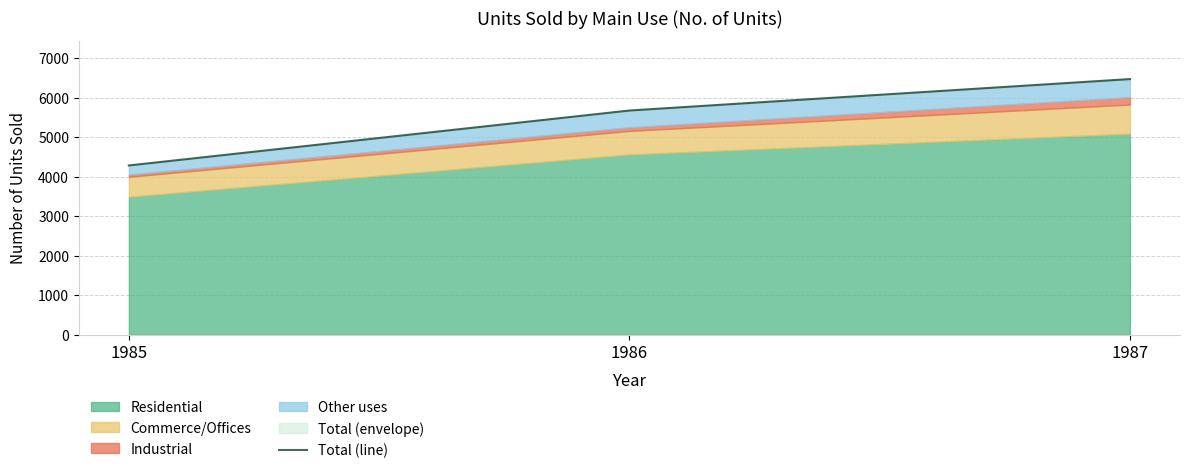

The chart shows a value of 4282 at 1985. True or false?

True